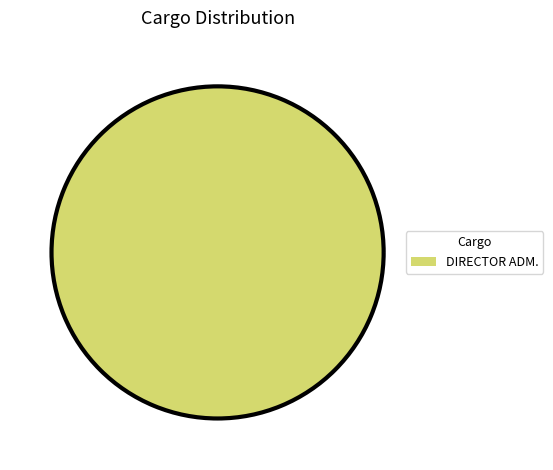

Is there a majority slice in this chart?

Yes